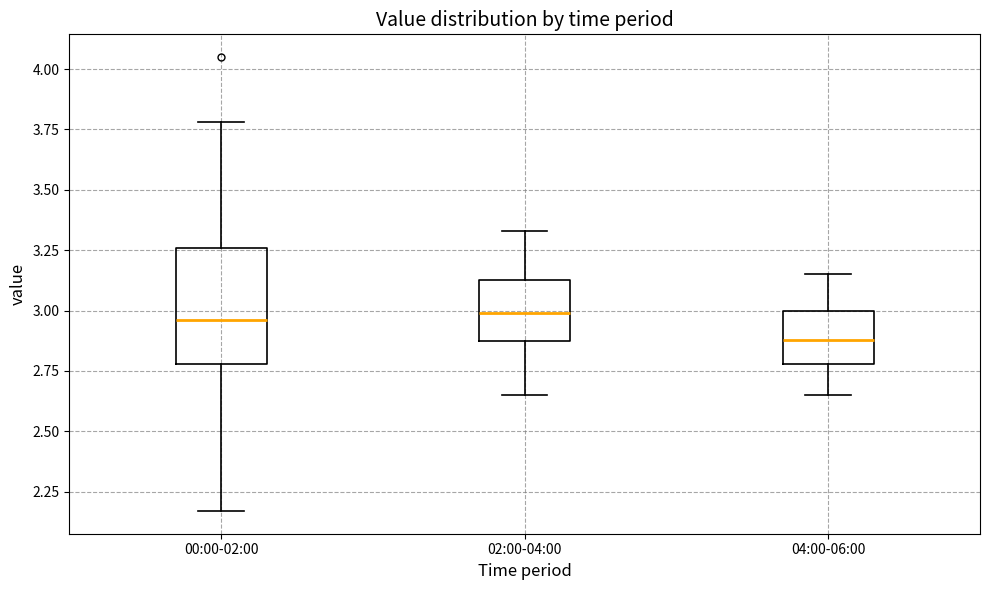

Where does the upper whisker of the box for 02:00-04:00 end on the y-axis? The values are not printed on the chart, so give them approximately, as read against the axis.

3.35